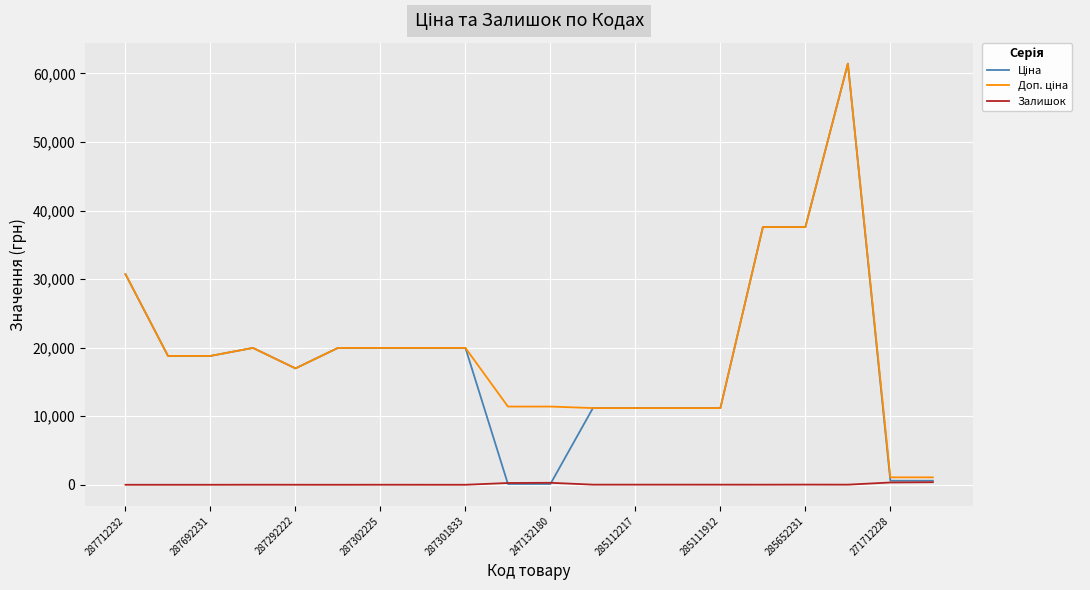

Which series ends up on top after the final intersection of Залишок and Ціна?

Ціна